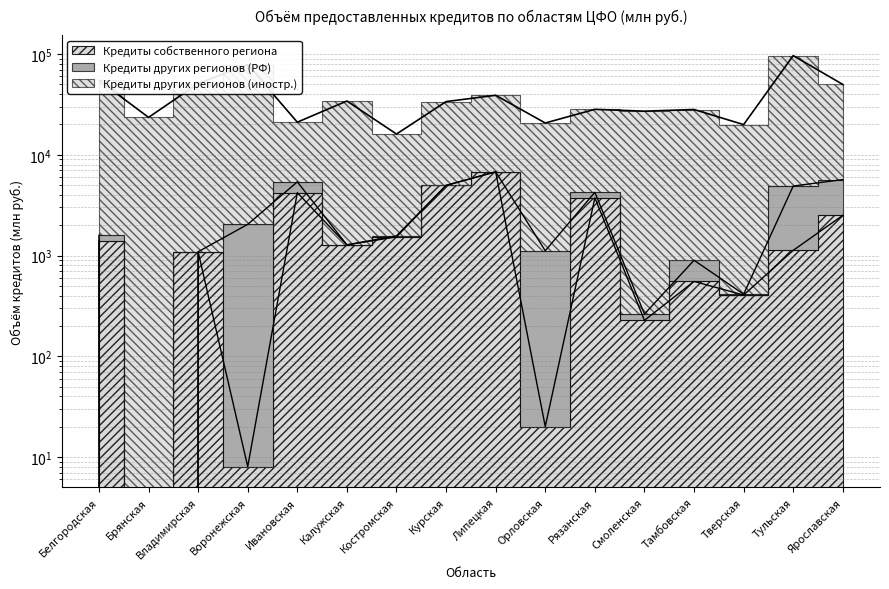

True or false: Кредиты собственного региона and Кредиты других регионов (иностр.) intersect in this chart.

False